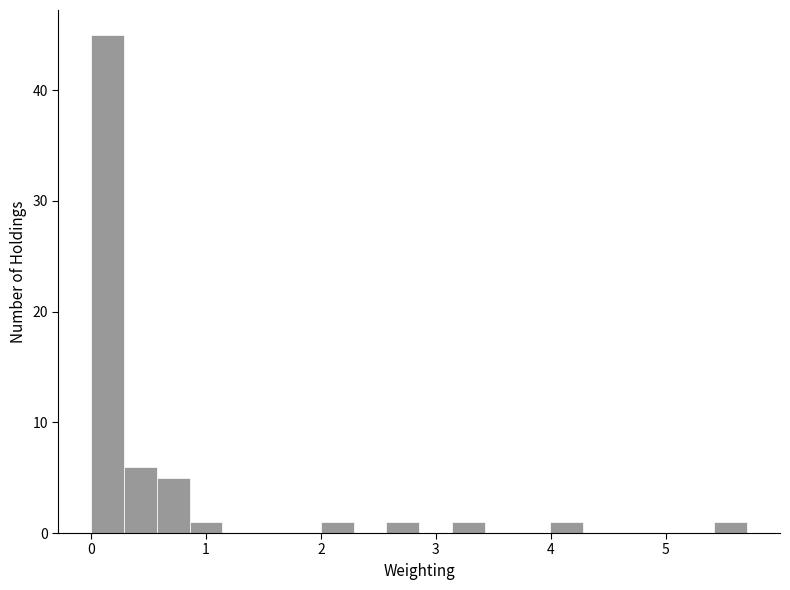

Around what value on the x-axis is the tallest bar? Give the approximate position of its centre, as read against the axis.

0.1